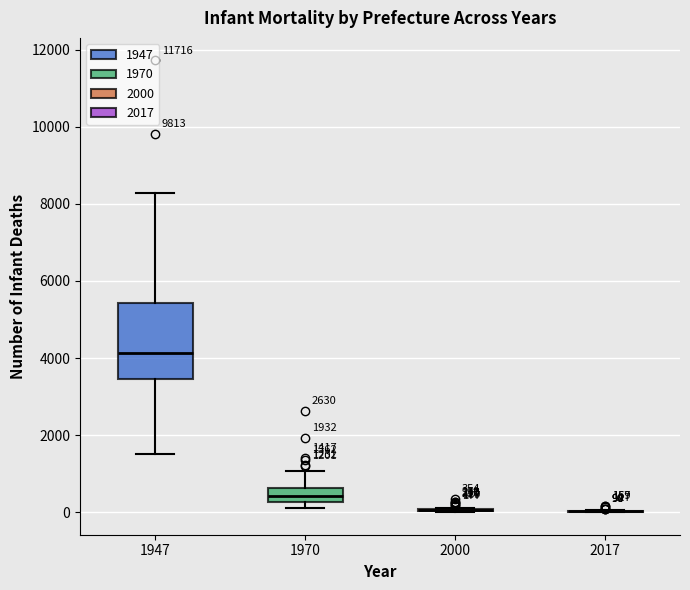

Which box is the tallest, from its lower edge to its upper edge?

1947